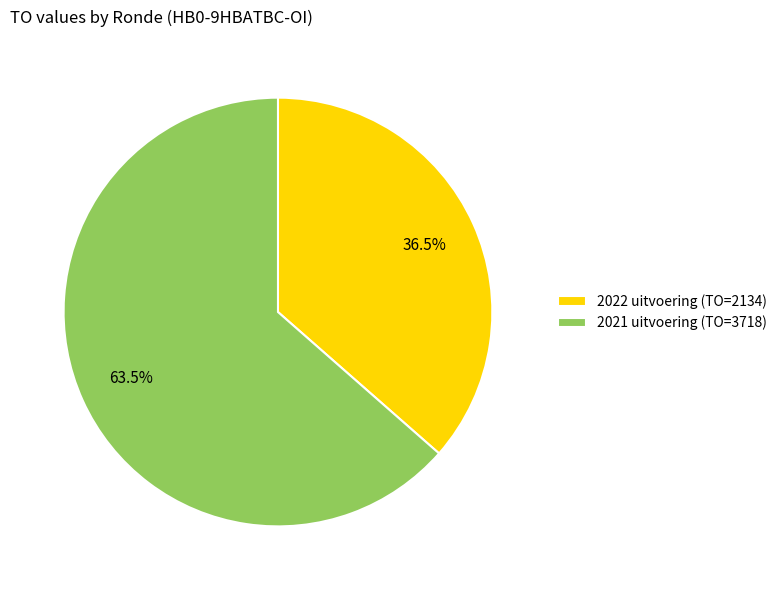

Which category has the smallest portion of the pie?

2022 uitvoering (TO=2134)